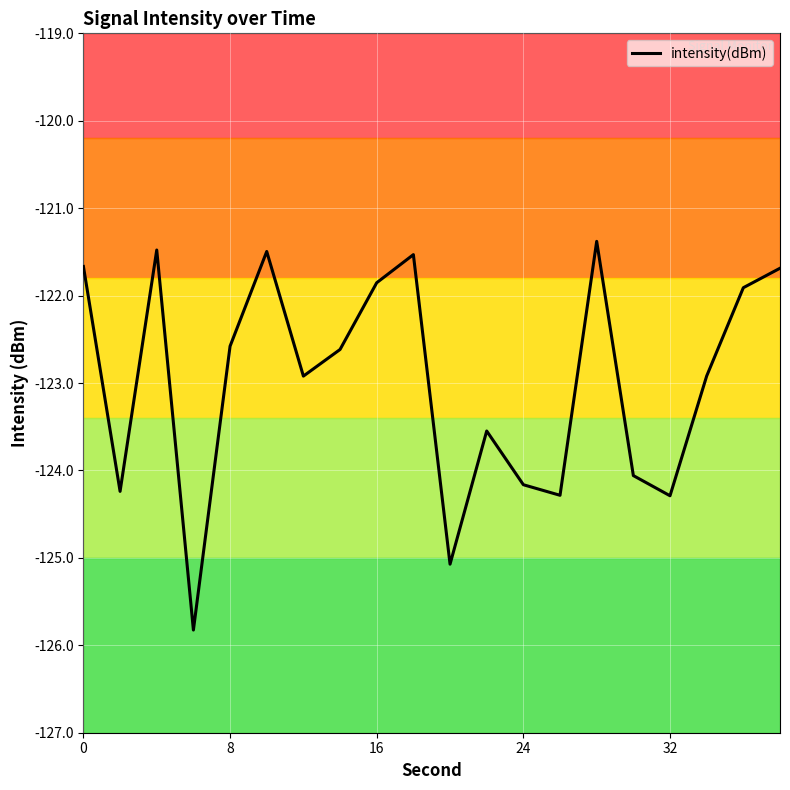

What is the difference between the maximum and minimum values?

4.4